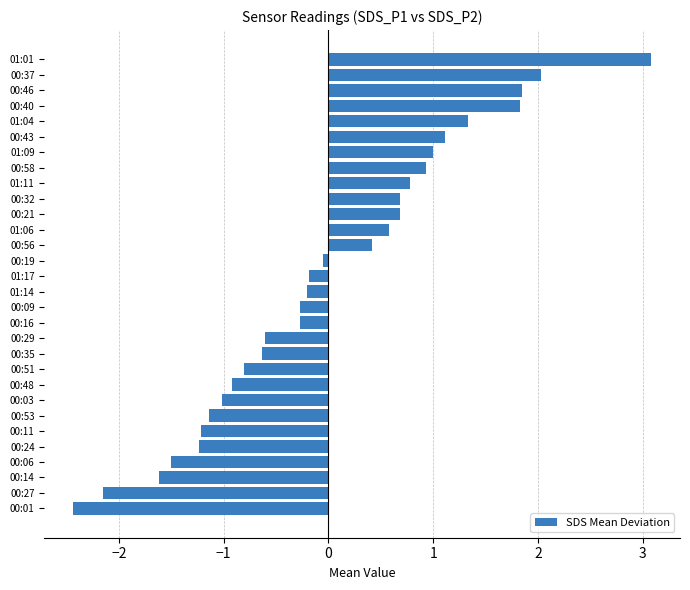

At which category does the chart reach its minimum across all series?

00:01